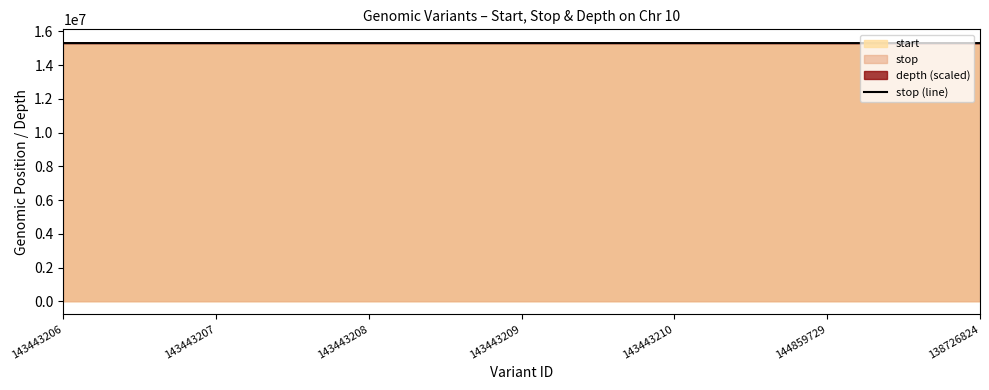

What is the maximum value shown in the chart?

15311848